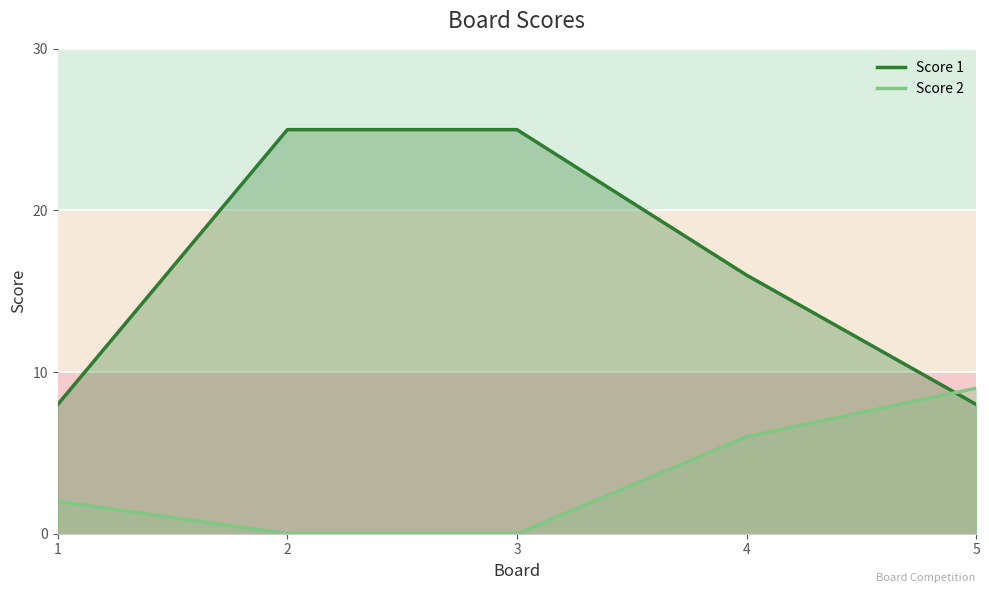

The value of Score 2 at 4 is 6. True or false?

True